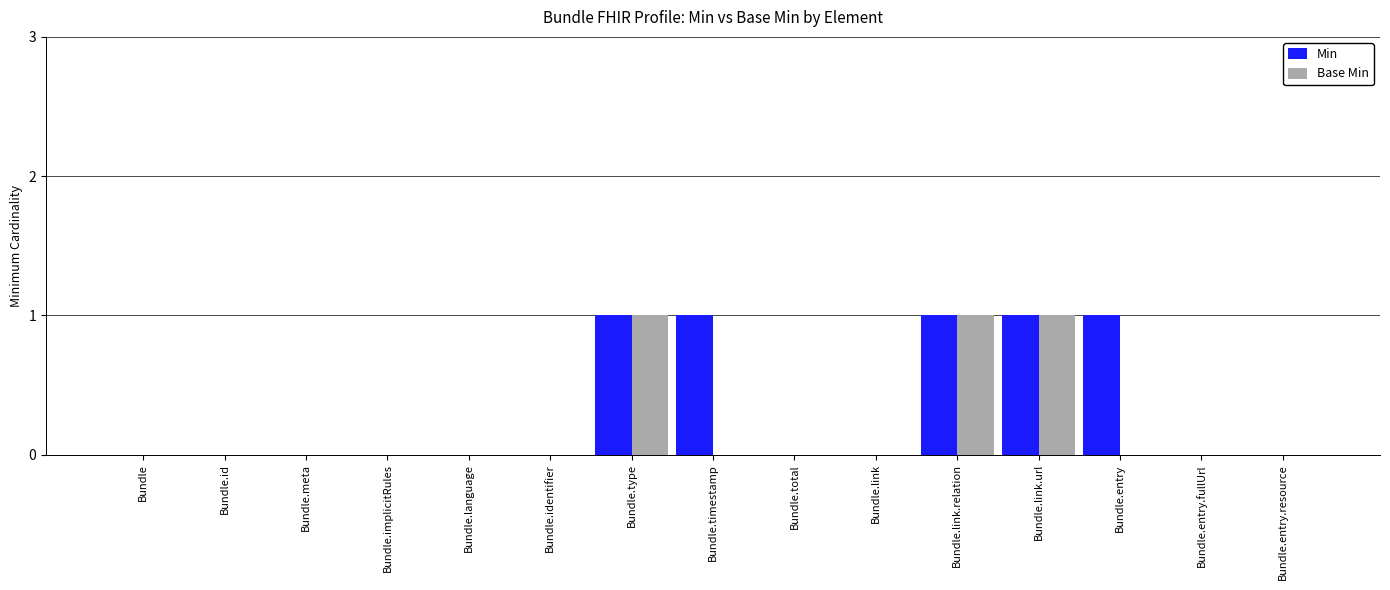

Are the bars horizontal?

No